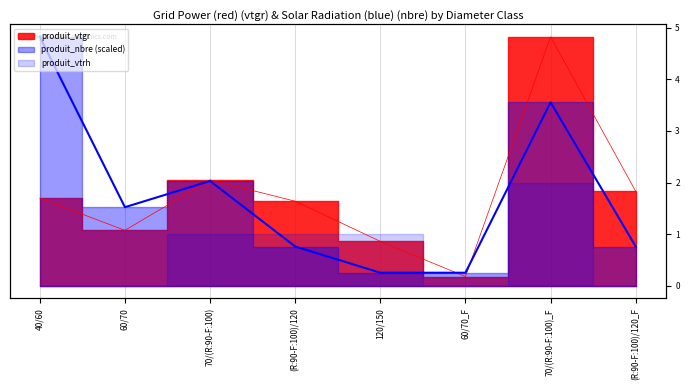

How many times do produit_vtgr and produit_nbre cross each other?

3